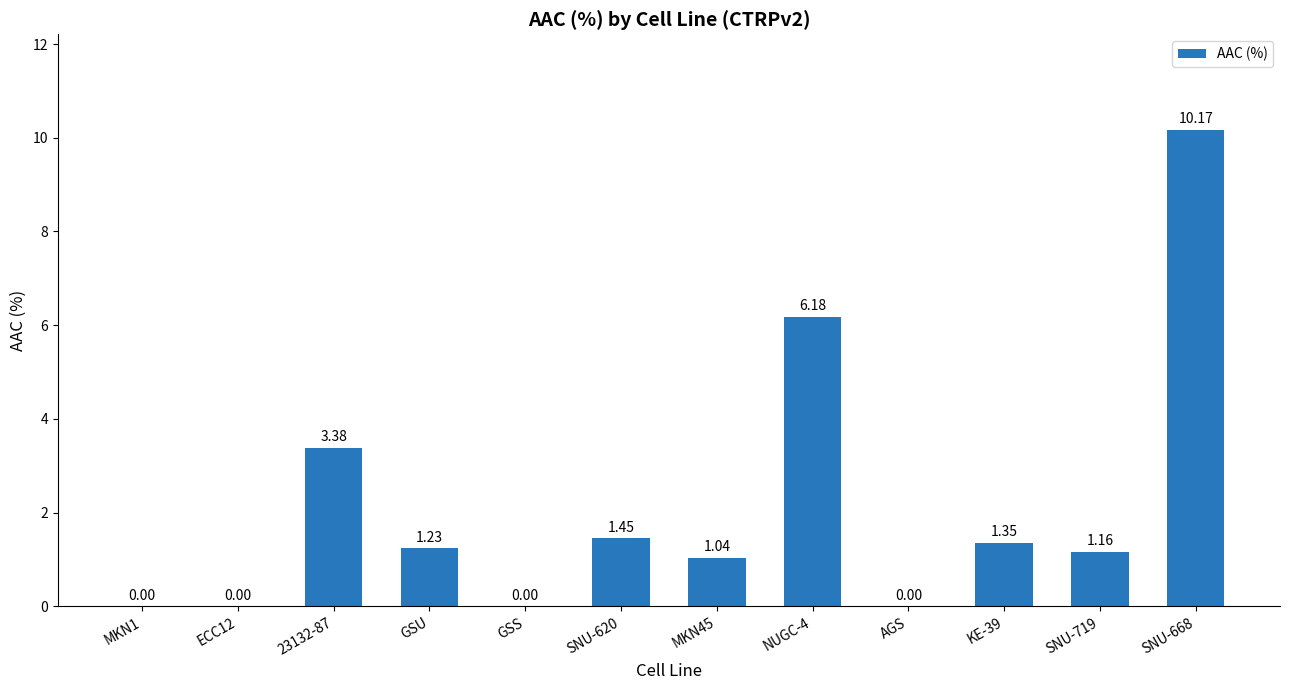

What is the change in value from NUGC-4 to KE-39?

-4.8